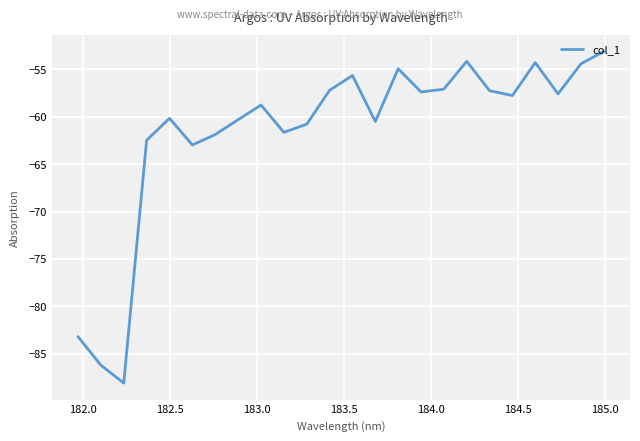

What is the greatest value displayed?

-53.1